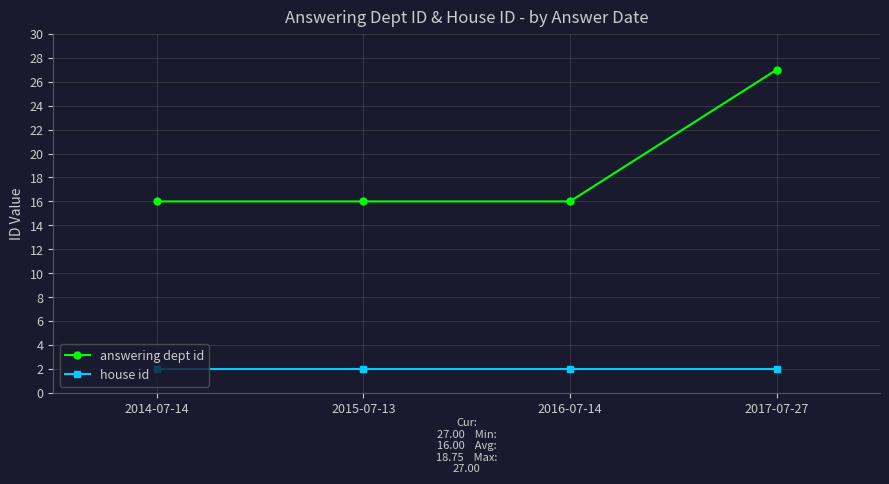

True or false: answering dept id and house id intersect in this chart.

False